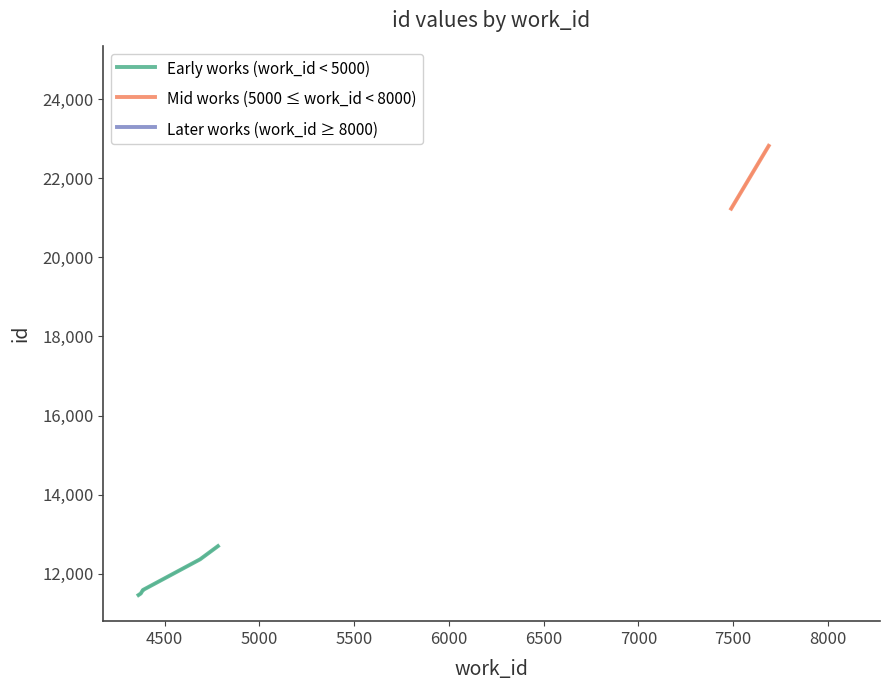

What is the change in value from 4687 to 7687?

+10458